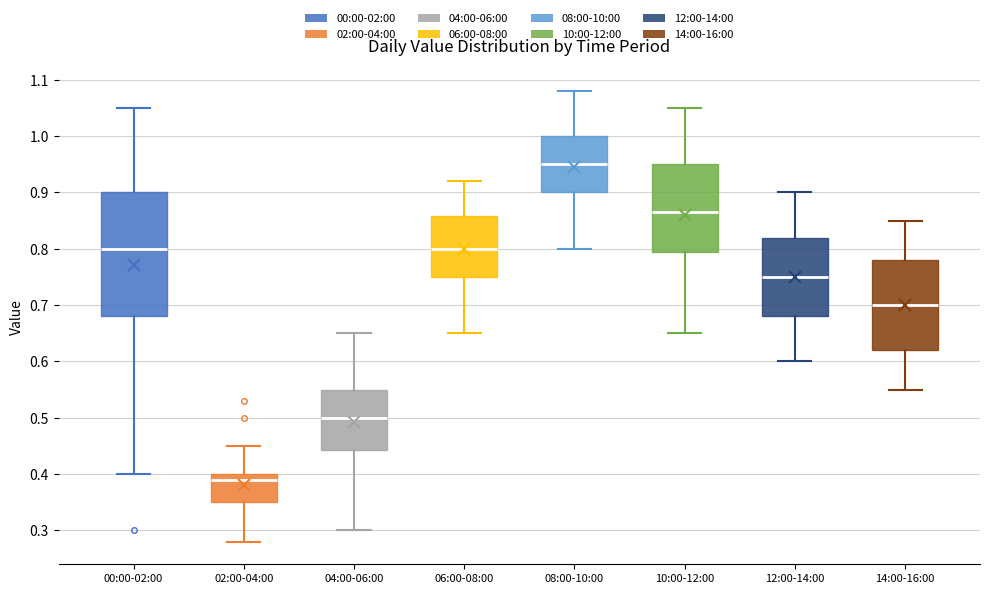

Where does the lower whisker of the box for 06:00-08:00 end on the y-axis? The values are not printed on the chart, so give them approximately, as read against the axis.

0.65